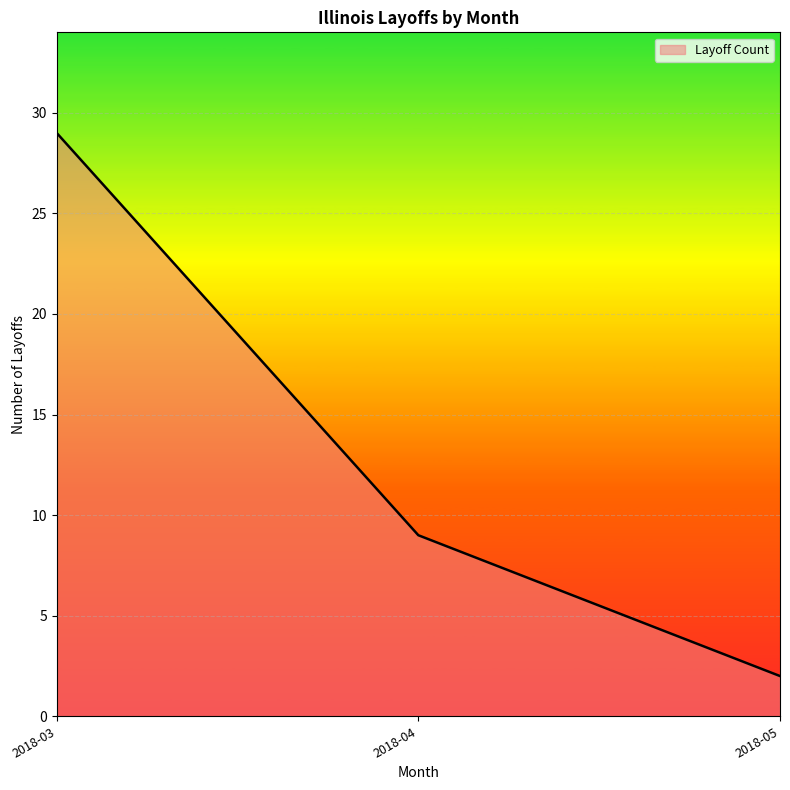

Which has a higher value, 2018-04 or 2018-03?

2018-03